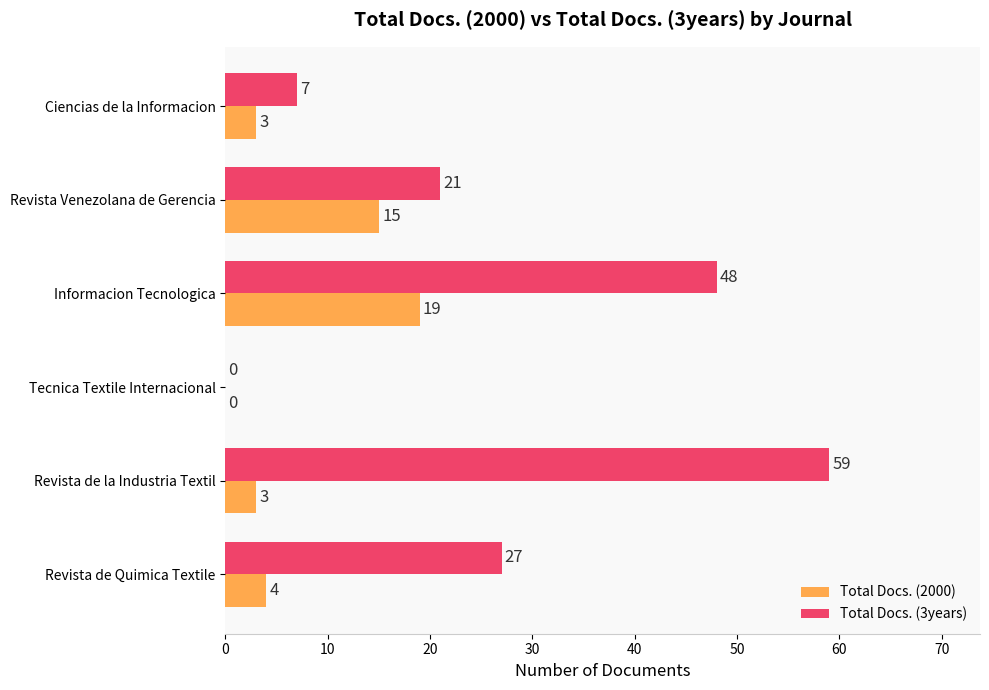

What is the sum of all Total Docs. (3years) values?

162